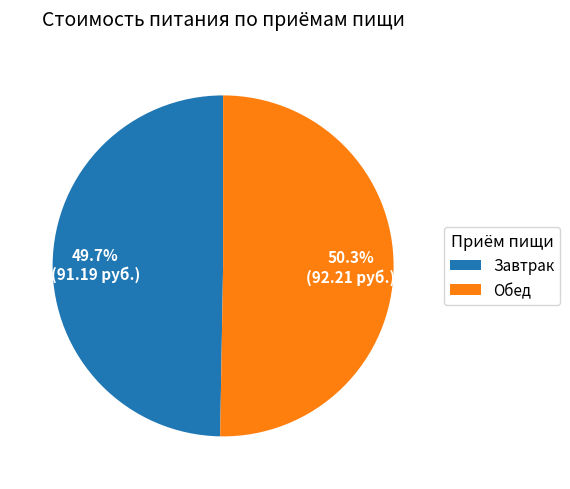

Is there a majority slice in this chart?

Yes